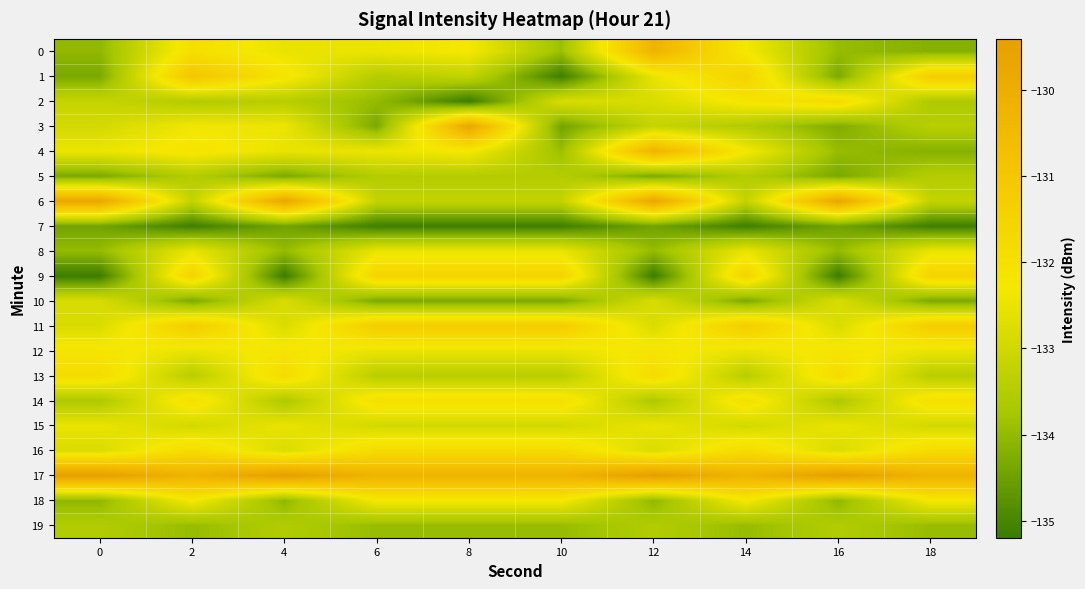

Reading left to right, list all the values displayed in this chart.

0: 0=-134.0	2=-132.0	4=-132.5	6=-132.5	8=-132.3	10=-133.9	12=-130.2	14=-132.3	16=-134.0	18=-134.2
1: 0=-134.3	2=-130.9	4=-132.1	6=-133.5	8=-133.2	10=-135.1	12=-132.5	14=-131.5	16=-134.3	18=-131.2
2: 0=-133.2	2=-133.5	4=-133.4	6=-134.0	8=-135.2	10=-132.8	12=-132.8	14=-132.2	16=-131.8	18=-133.6
3: 0=-132.9	2=-132.4	4=-132.5	6=-134.3	8=-129.7	10=-134.4	12=-133.2	14=-133.5	16=-134.3	18=-133.4
4: 0=-132.5	2=-132.1	4=-132.5	6=-132.5	8=-132.3	10=-133.9	12=-130.2	14=-132.3	16=-134.0	18=-134.2
5: 0=-134.3	2=-133.5	4=-134.3	6=-133.5	8=-133.5	10=-133.5	12=-134.3	14=-133.5	16=-134.3	18=-133.5
6: 0=-129.7	2=-133.2	4=-129.7	6=-133.2	8=-133.2	10=-133.2	12=-129.7	14=-133.2	16=-129.7	18=-133.2
7: 0=-134.4	2=-135.1	4=-134.4	6=-135.1	8=-135.1	10=-135.1	12=-134.4	14=-135.1	16=-134.4	18=-135.1
8: 0=-134.0	2=-132.5	4=-134.0	6=-132.5	8=-132.5	10=-132.5	12=-134.0	14=-132.5	16=-134.0	18=-132.5
9: 0=-135.2	2=-131.5	4=-135.2	6=-131.5	8=-131.5	10=-131.5	12=-135.2	14=-131.5	16=-135.2	18=-131.5
10: 0=-132.8	2=-134.3	4=-132.8	6=-134.3	8=-134.3	10=-134.3	12=-132.8	14=-134.3	16=-132.8	18=-134.3
11: 0=-132.8	2=-131.2	4=-132.8	6=-131.2	8=-131.2	10=-131.2	12=-132.8	14=-131.2	16=-132.8	18=-131.2
12: 0=-132.2	2=-132.5	4=-132.2	6=-132.5	8=-132.5	10=-132.5	12=-132.2	14=-132.5	16=-132.2	18=-132.5
13: 0=-131.8	2=-133.4	4=-131.8	6=-133.4	8=-133.4	10=-133.4	12=-131.8	14=-133.4	16=-131.8	18=-133.4
14: 0=-133.6	2=-132.0	4=-133.6	6=-132.0	8=-132.0	10=-132.0	12=-133.6	14=-132.0	16=-133.6	18=-132.0
15: 0=-132.5	2=-132.9	4=-132.5	6=-132.9	8=-132.9	10=-132.9	12=-132.5	14=-132.9	16=-132.5	18=-132.9
16: 0=-132.8	2=-131.8	4=-132.8	6=-131.8	8=-131.8	10=-131.8	12=-132.8	14=-131.8	16=-132.8	18=-131.8
17: 0=-129.4	2=-130.2	4=-129.4	6=-130.2	8=-130.2	10=-130.2	12=-129.4	14=-130.2	16=-129.4	18=-130.2
18: 0=-134.0	2=-132.3	4=-134.0	6=-132.3	8=-132.3	10=-132.3	12=-134.0	14=-132.3	16=-134.0	18=-132.3
19: 0=-133.5	2=-134.0	4=-133.5	6=-134.0	8=-134.0	10=-134.0	12=-133.5	14=-134.0	16=-133.5	18=-134.0